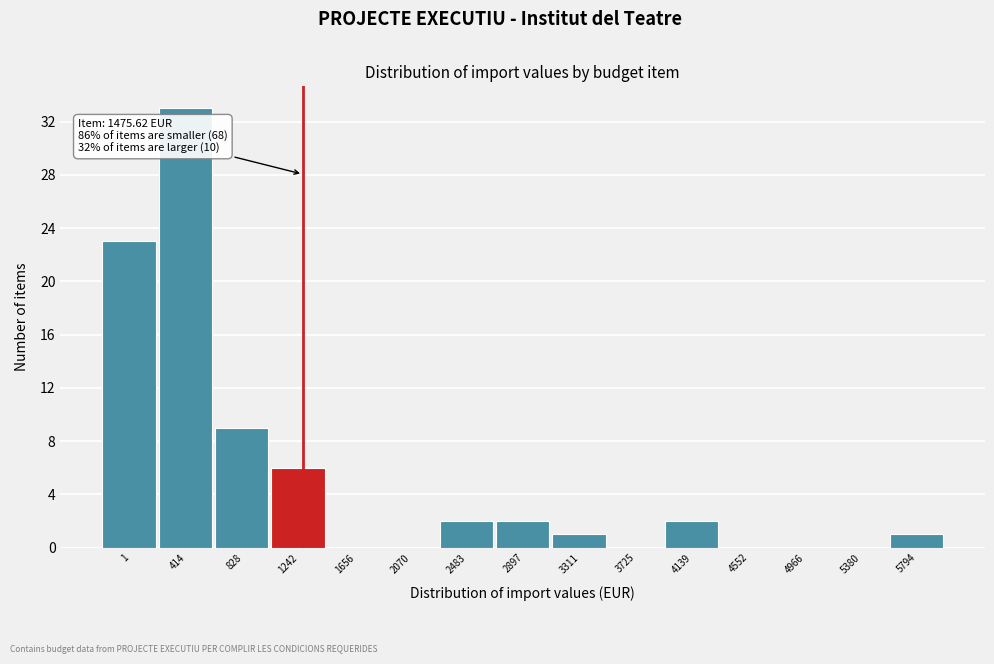

Reading left to right, list all the values displayed in this chart.

1=23	414=33	828=9	1242=6	1656=0	2070=0	2483=2	2897=2	3311=1	3725=0	4139=2	4552=0	4966=0	5380=0	5794=1